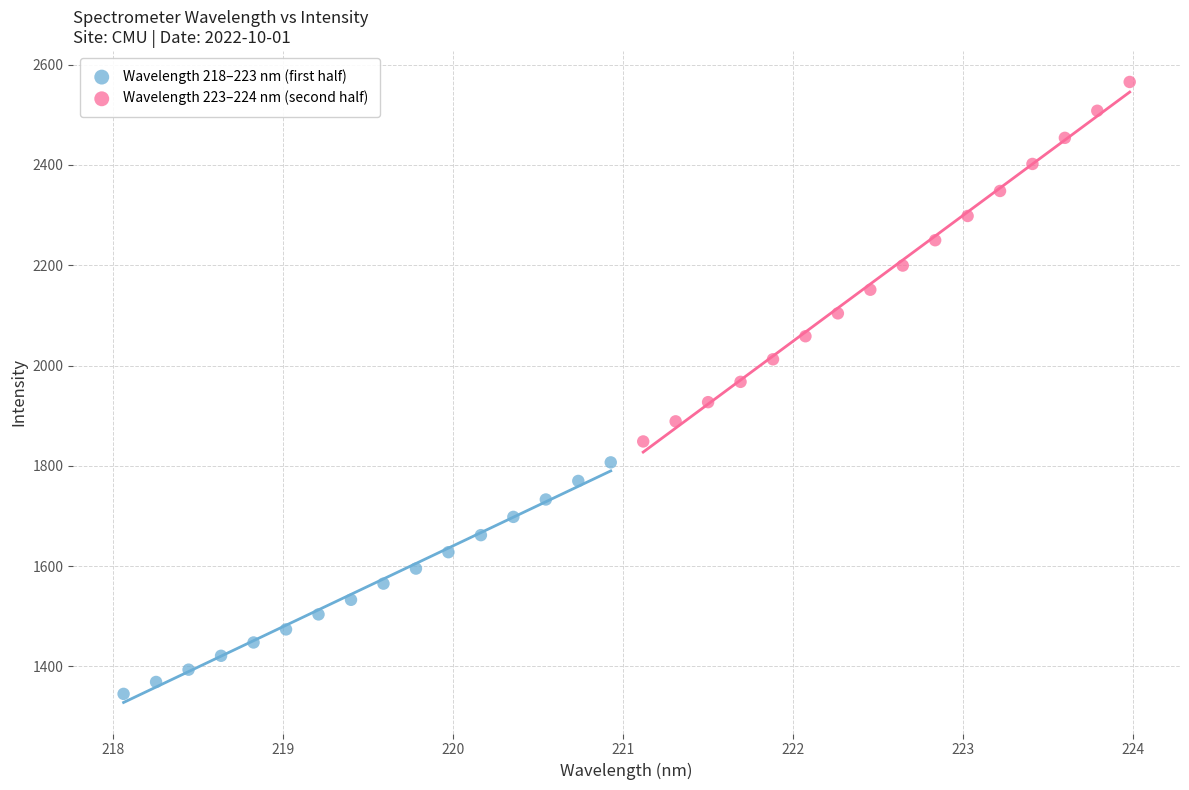

Which series has the largest Y range (max minus min)?

Wavelength 223–224 nm (second half)